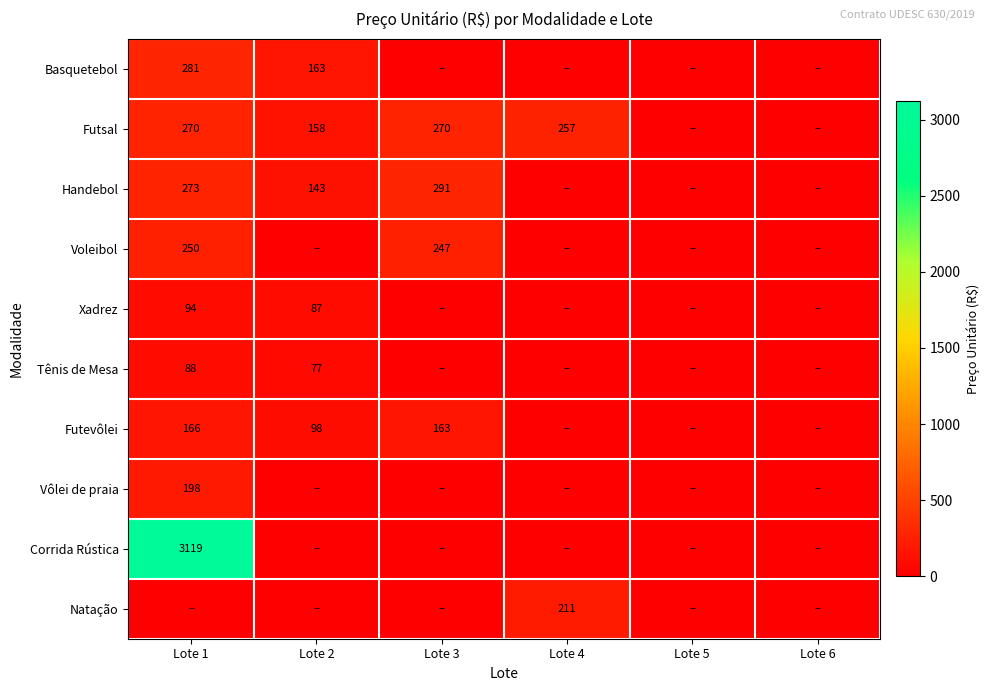

At which category is the sum across all series the highest?

Lote 1